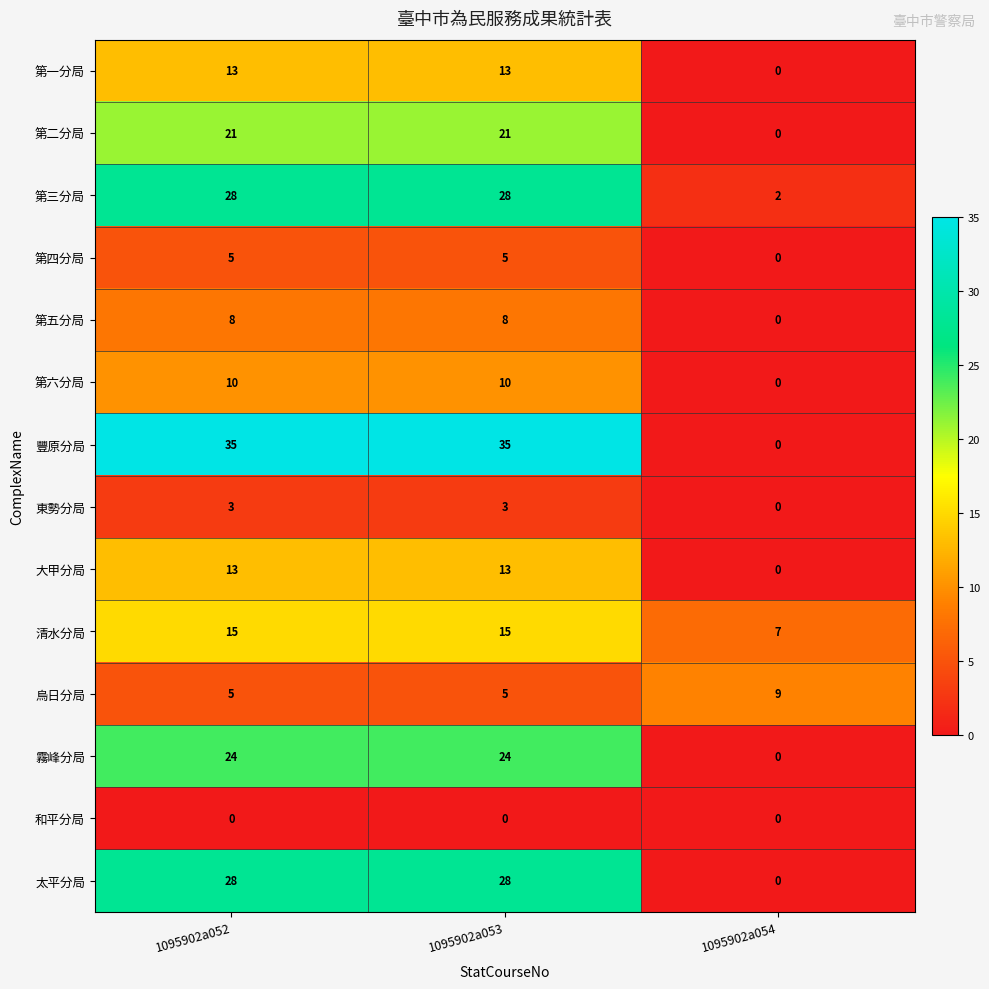

What is the maximum value shown in the chart?

35